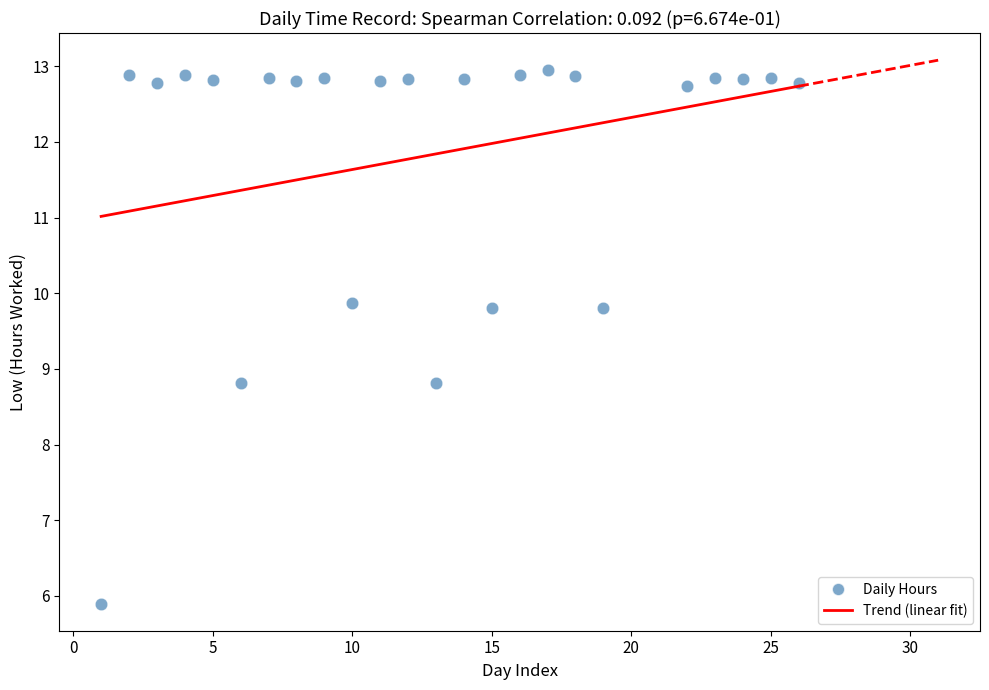

What is the range of X values (max minus min)?

25.0